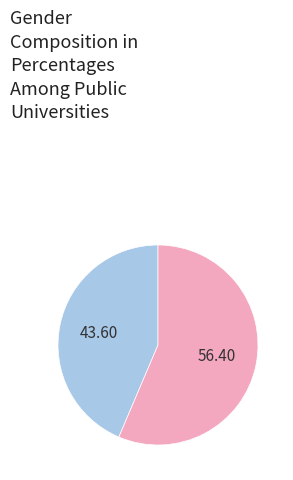

Does any single category account for the majority?

Yes